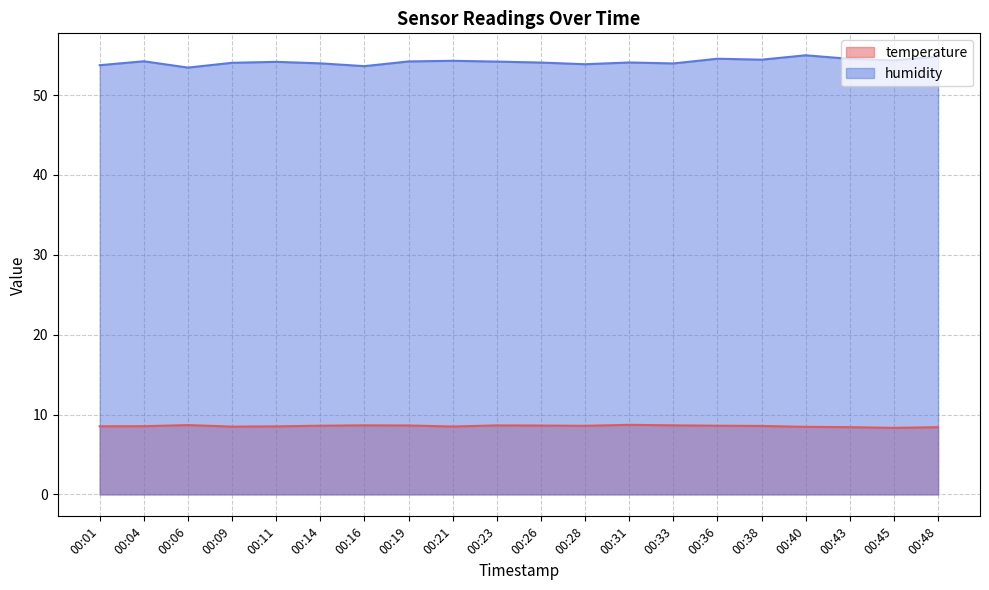

Which label corresponds to the largest value in the chart?

00:40